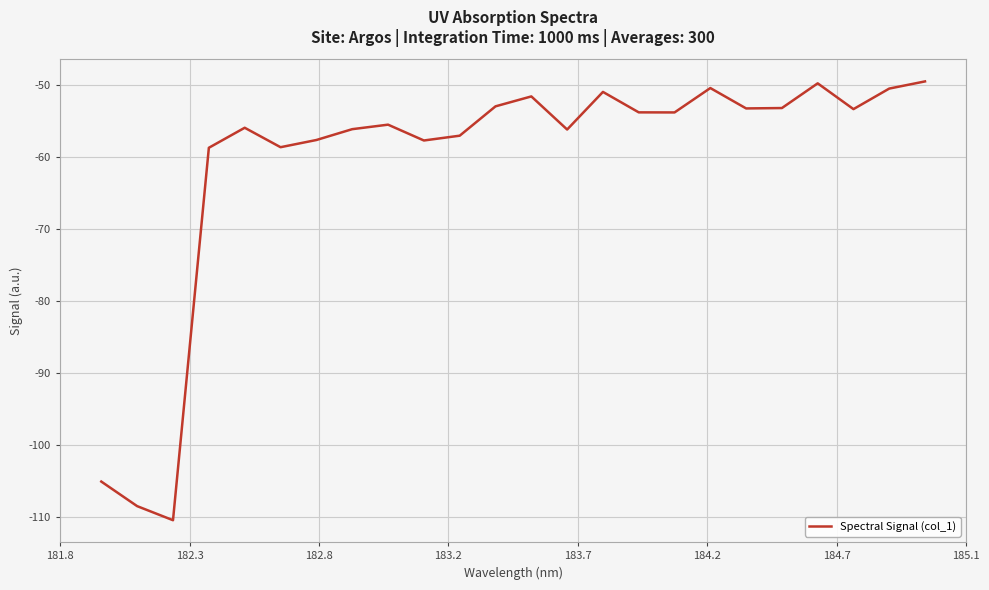

Does the chart have visible grid lines?

Yes